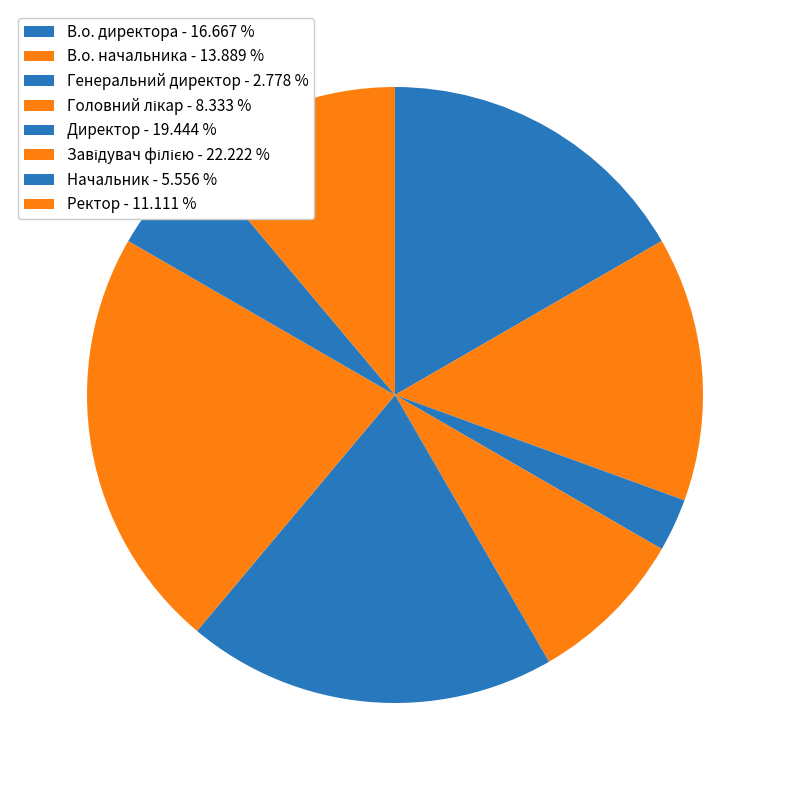

What is the total percentage of Завідувач філією and В.о. начальника?

36.1%